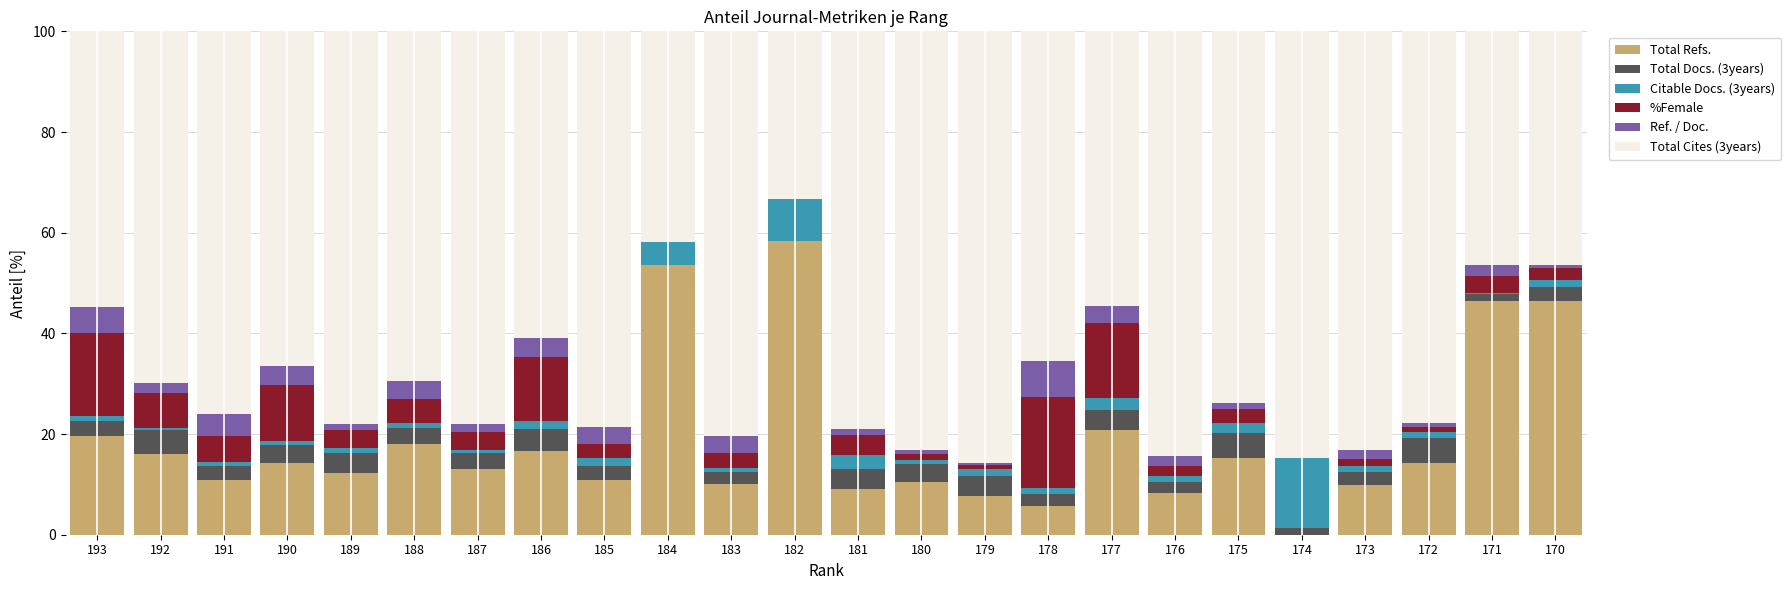

The value of Total Refs. at 180 is 10.6. True or false?

True